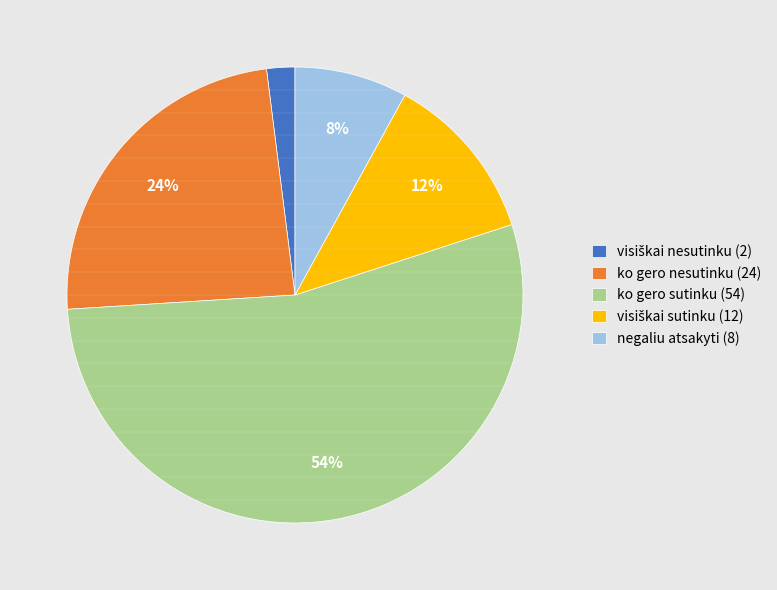

True or false: ko gero sutinku accounts for 54% of the total.

True